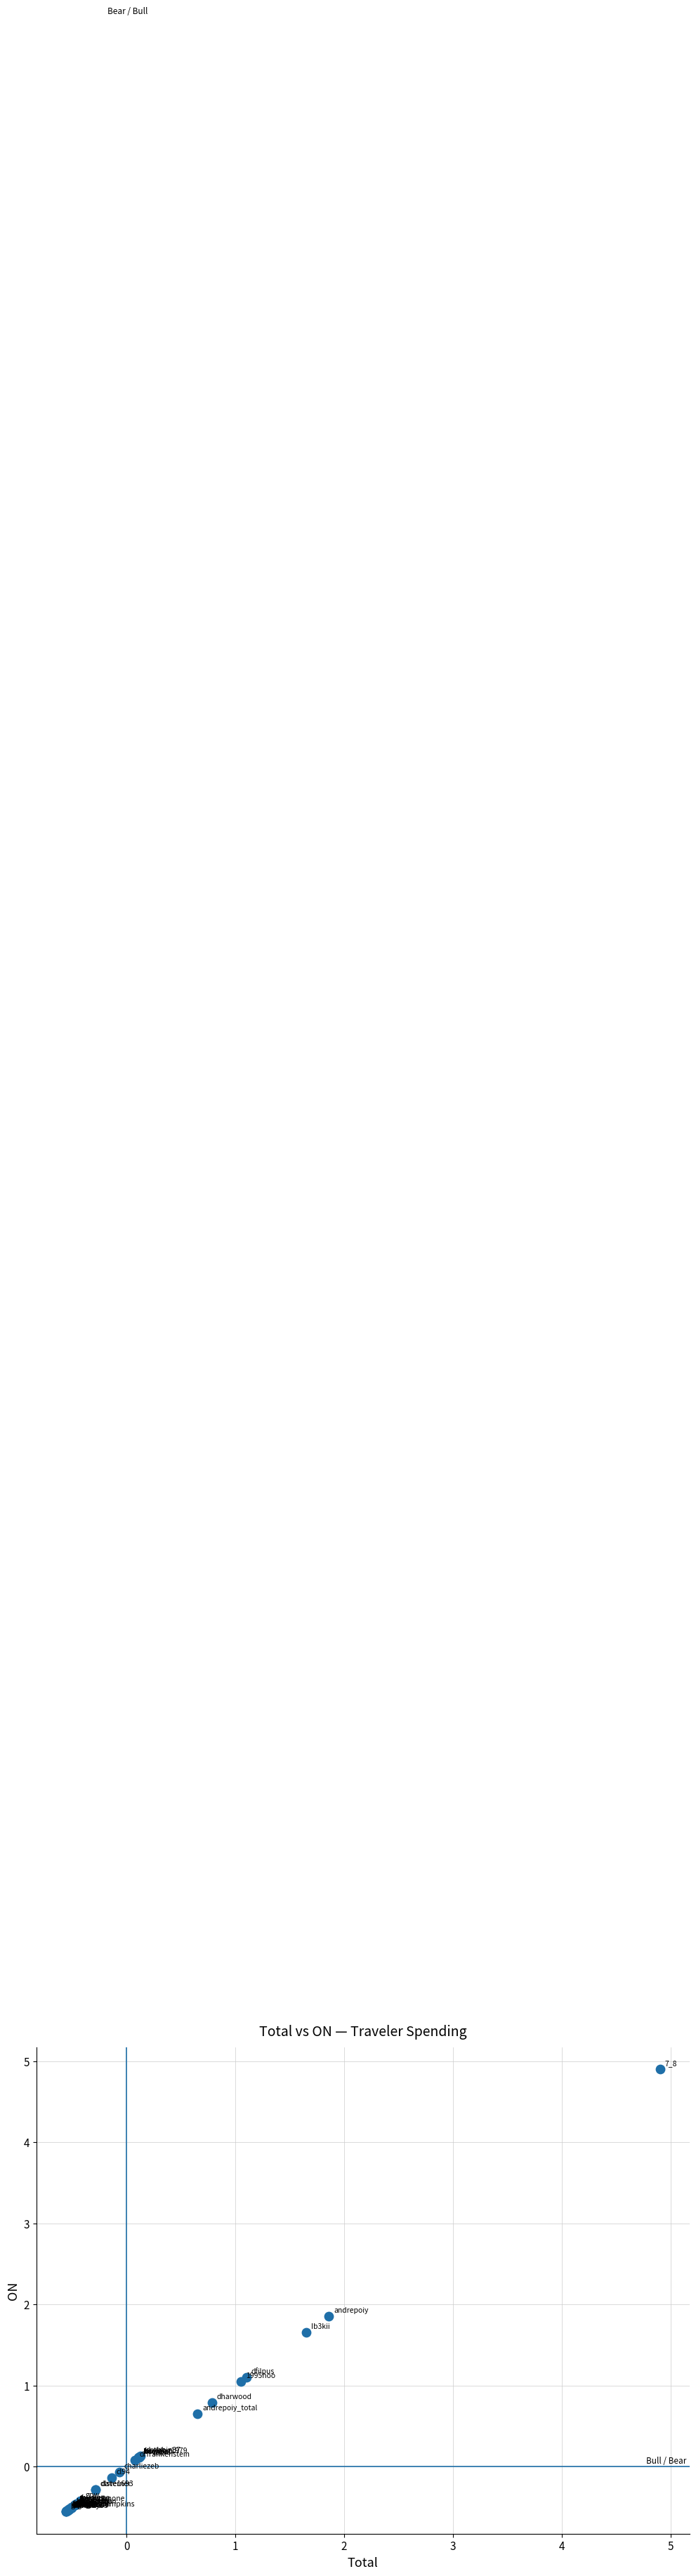

What Y value in the scatter plot is closest to 2?

1.9